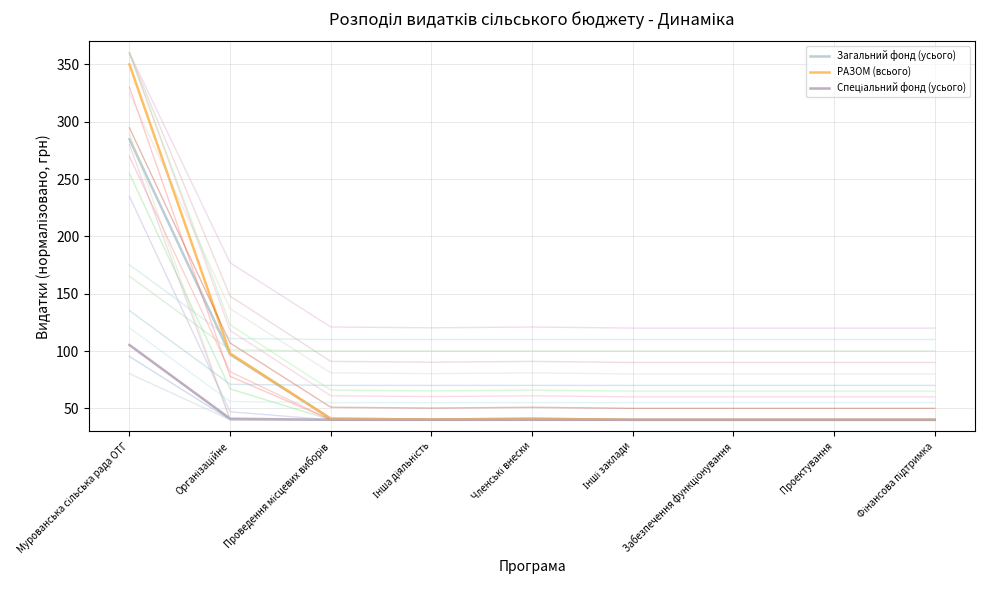

At which category is the sum across all series the highest?

Мурованська сільська рада ОТГ